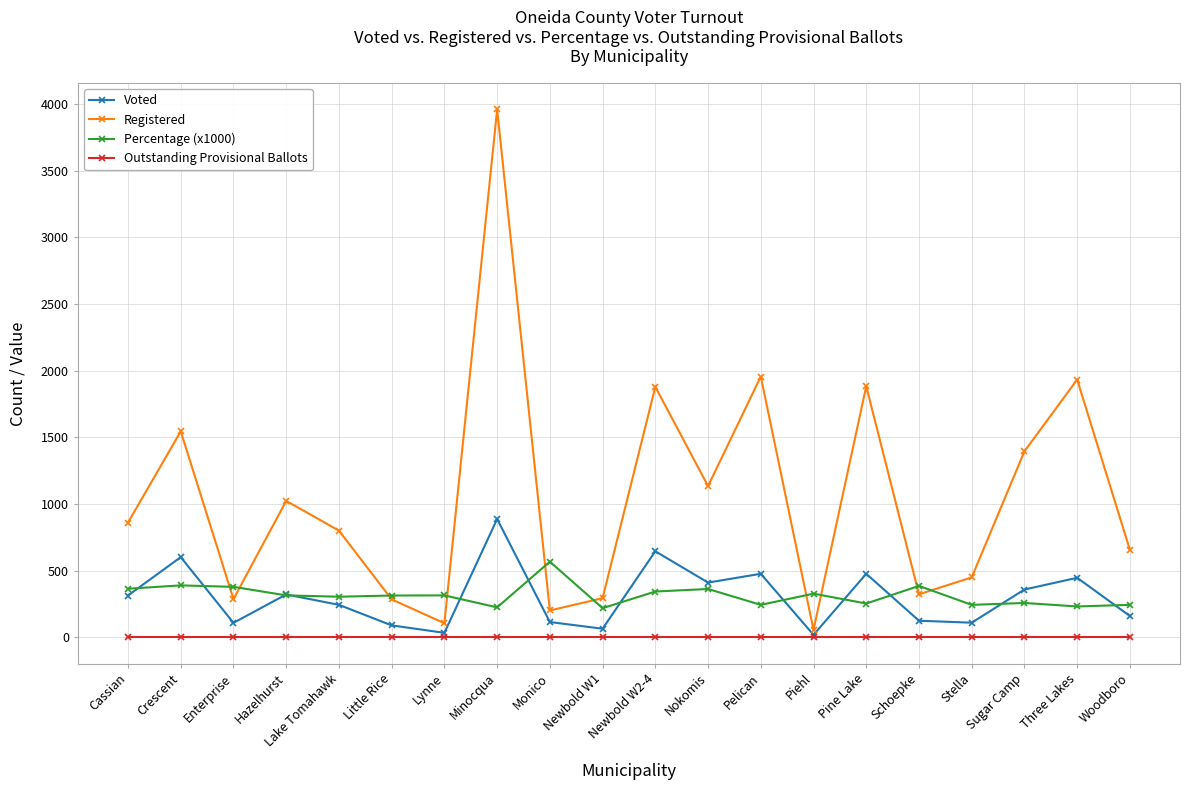

In Registered, how many points are higher than both neighbors (excluding endpoints)?

7